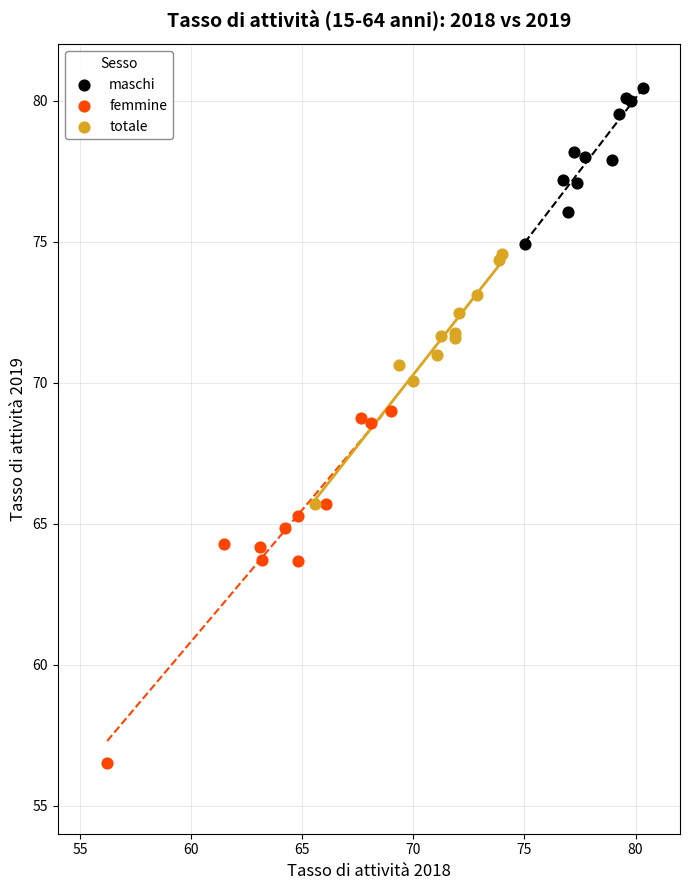

Which series contains the highest Y value?

maschi